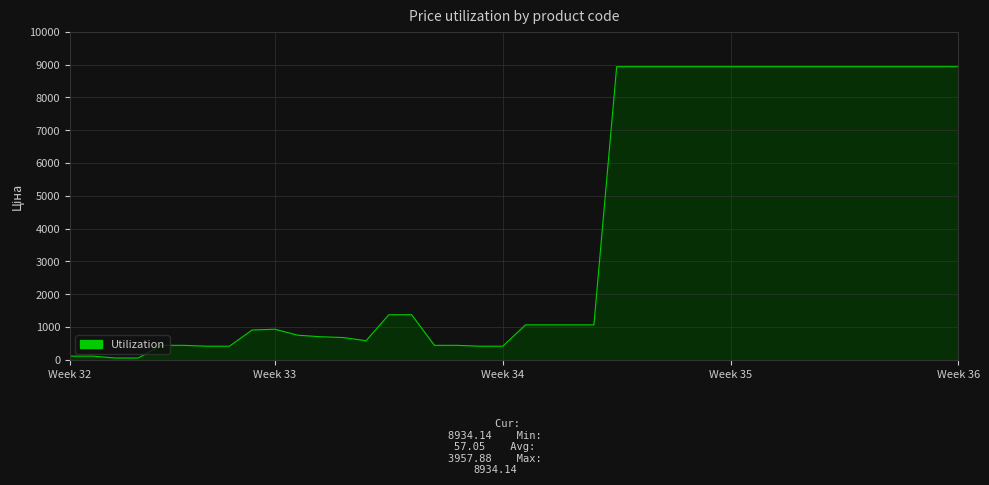

What is the maximum value shown in the chart?

8934.1